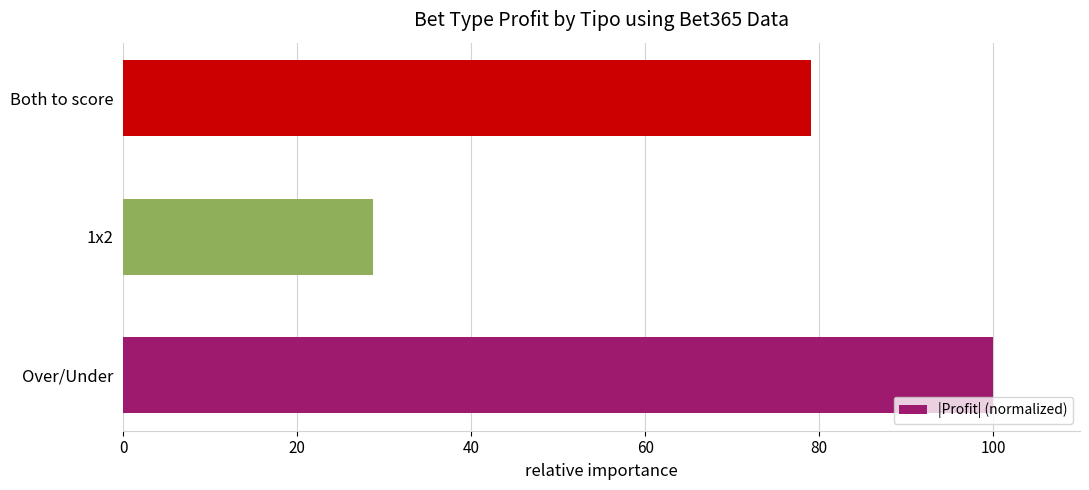

List the labels in order of value, smallest first.

1x2, Both to score, Over/Under